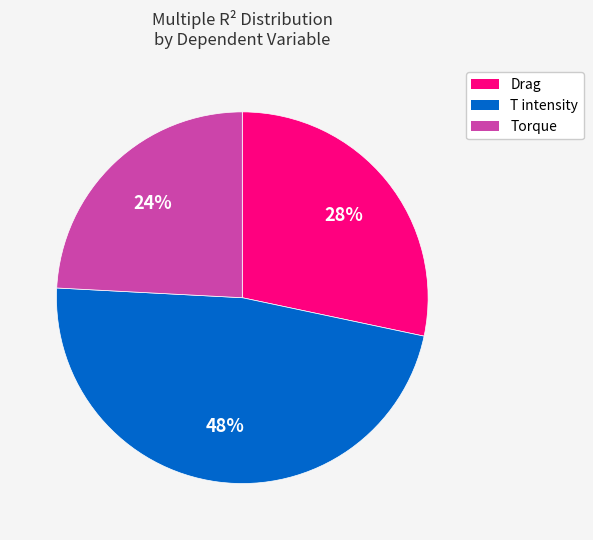

To the nearest percent, what is the average slice percentage?

33%